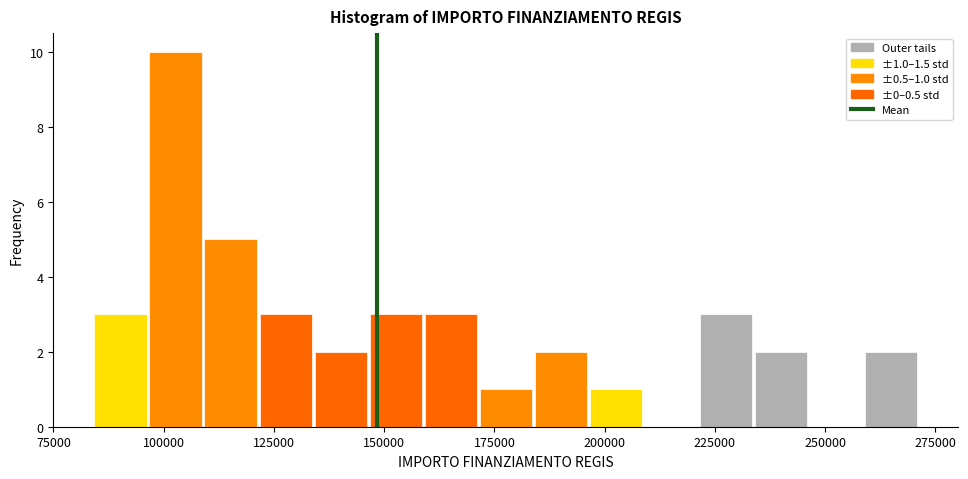

Read against the x-axis, roughly where is the centre of the tallest bar?

105000